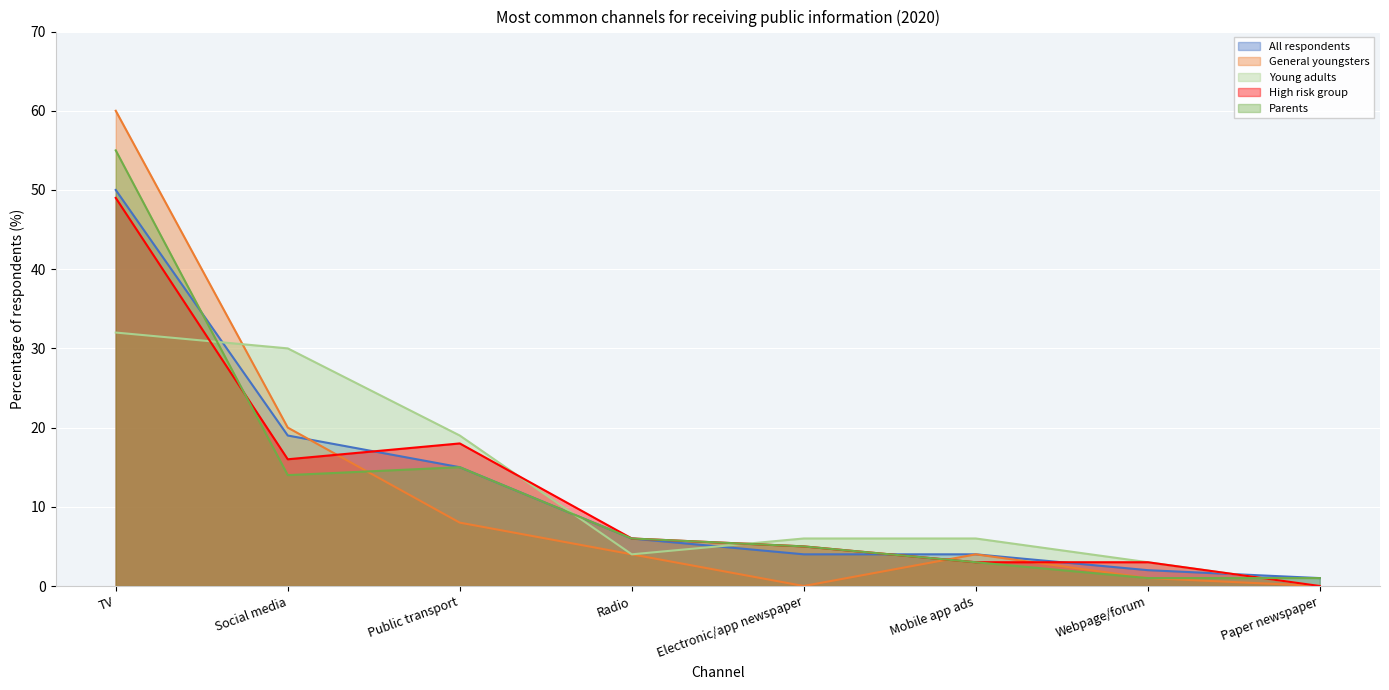

True or false: All respondents and General youngsters cross at least once.

True